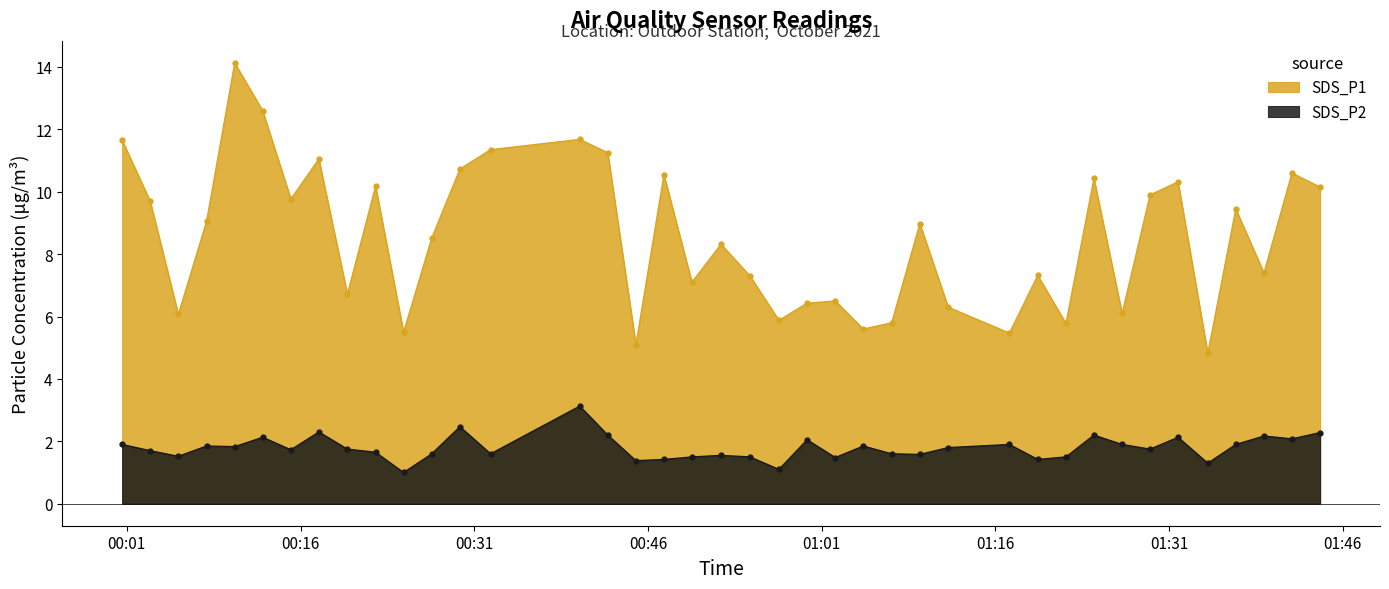

What is the greatest value displayed?

14.1